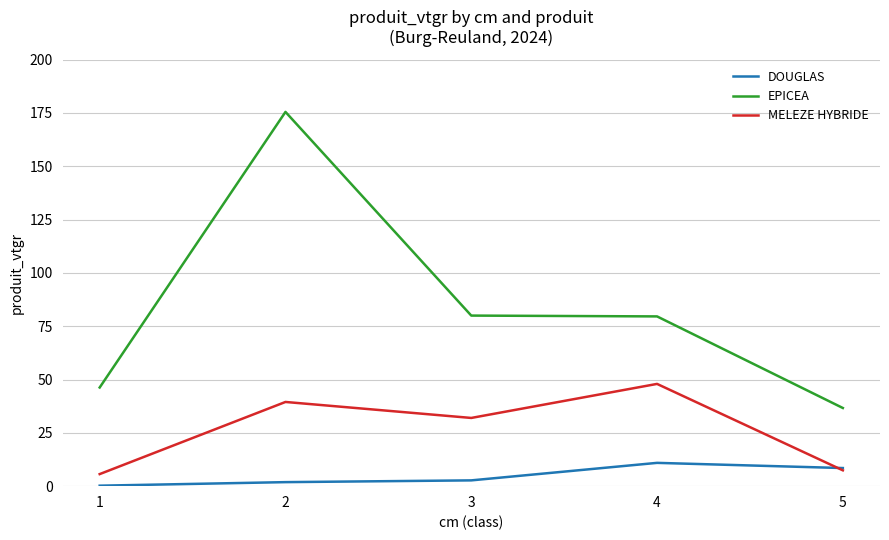

What is the difference between the EPICEA values at 5 and 4?

42.9